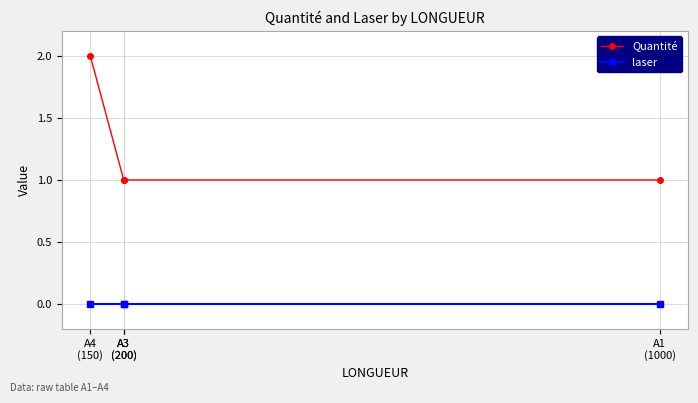

True or false: laser and Quantité cross at least once.

False